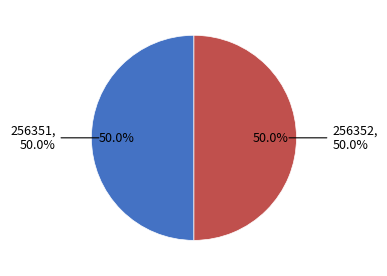

Which category has the biggest portion of the pie?

256352